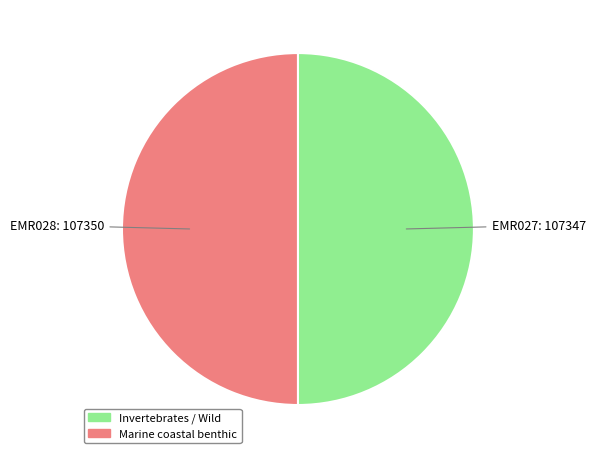

Which category has the smallest portion of the pie?

EMR027 (Maja brachydactyla)